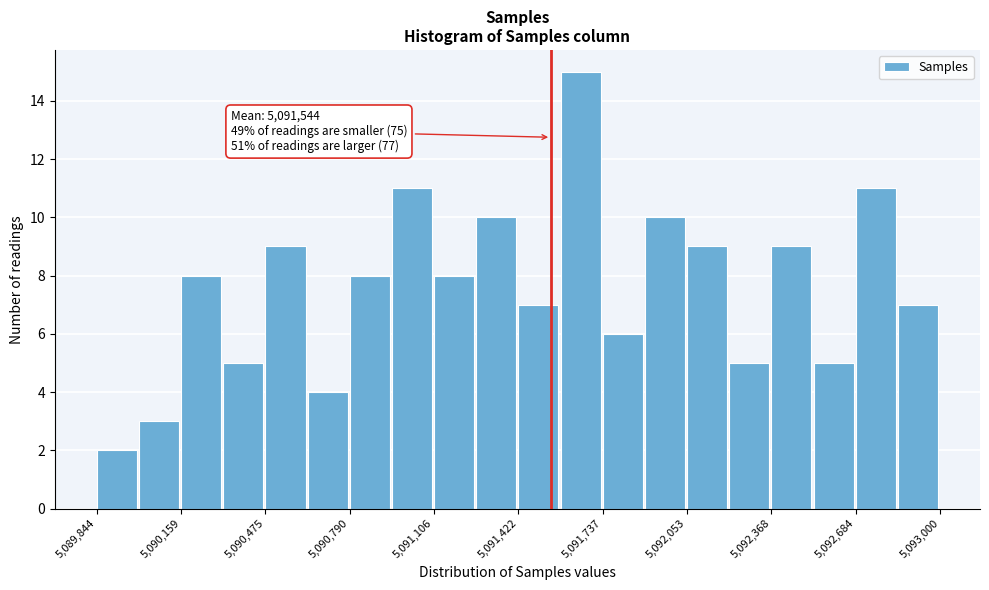

Around what value on the x-axis is the tallest bar? Give the approximate position of its centre, as read against the axis.

5091650